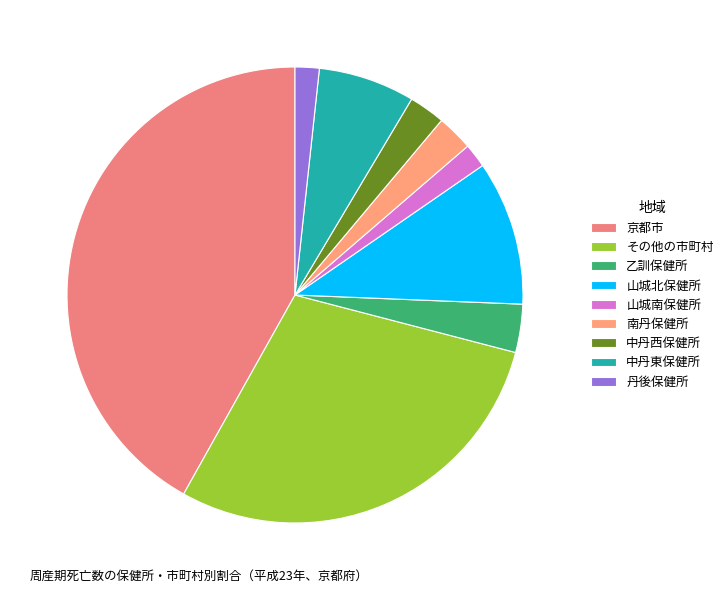

How many segments does this pie chart have?

9